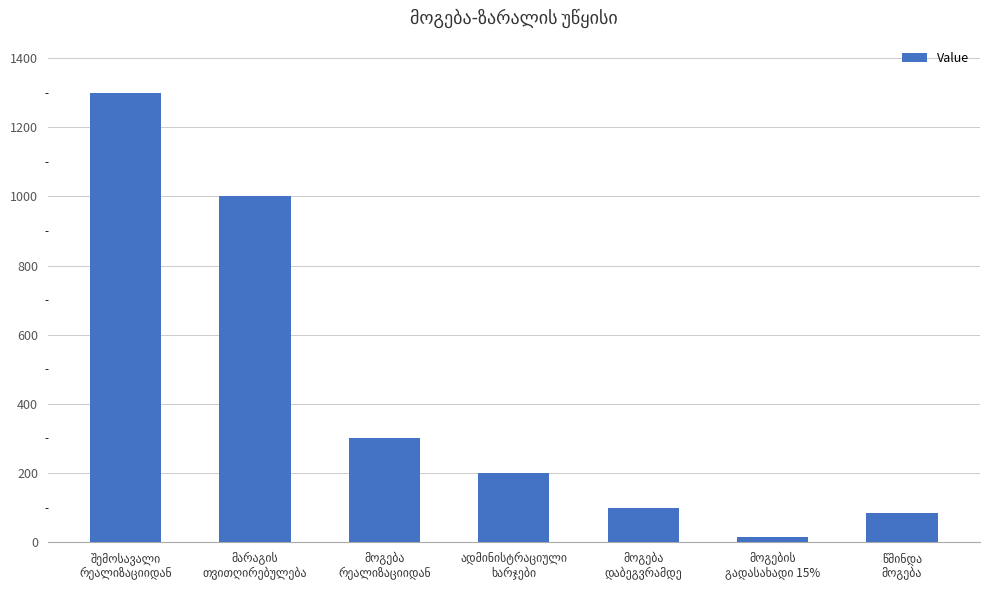

What is the average value?

429